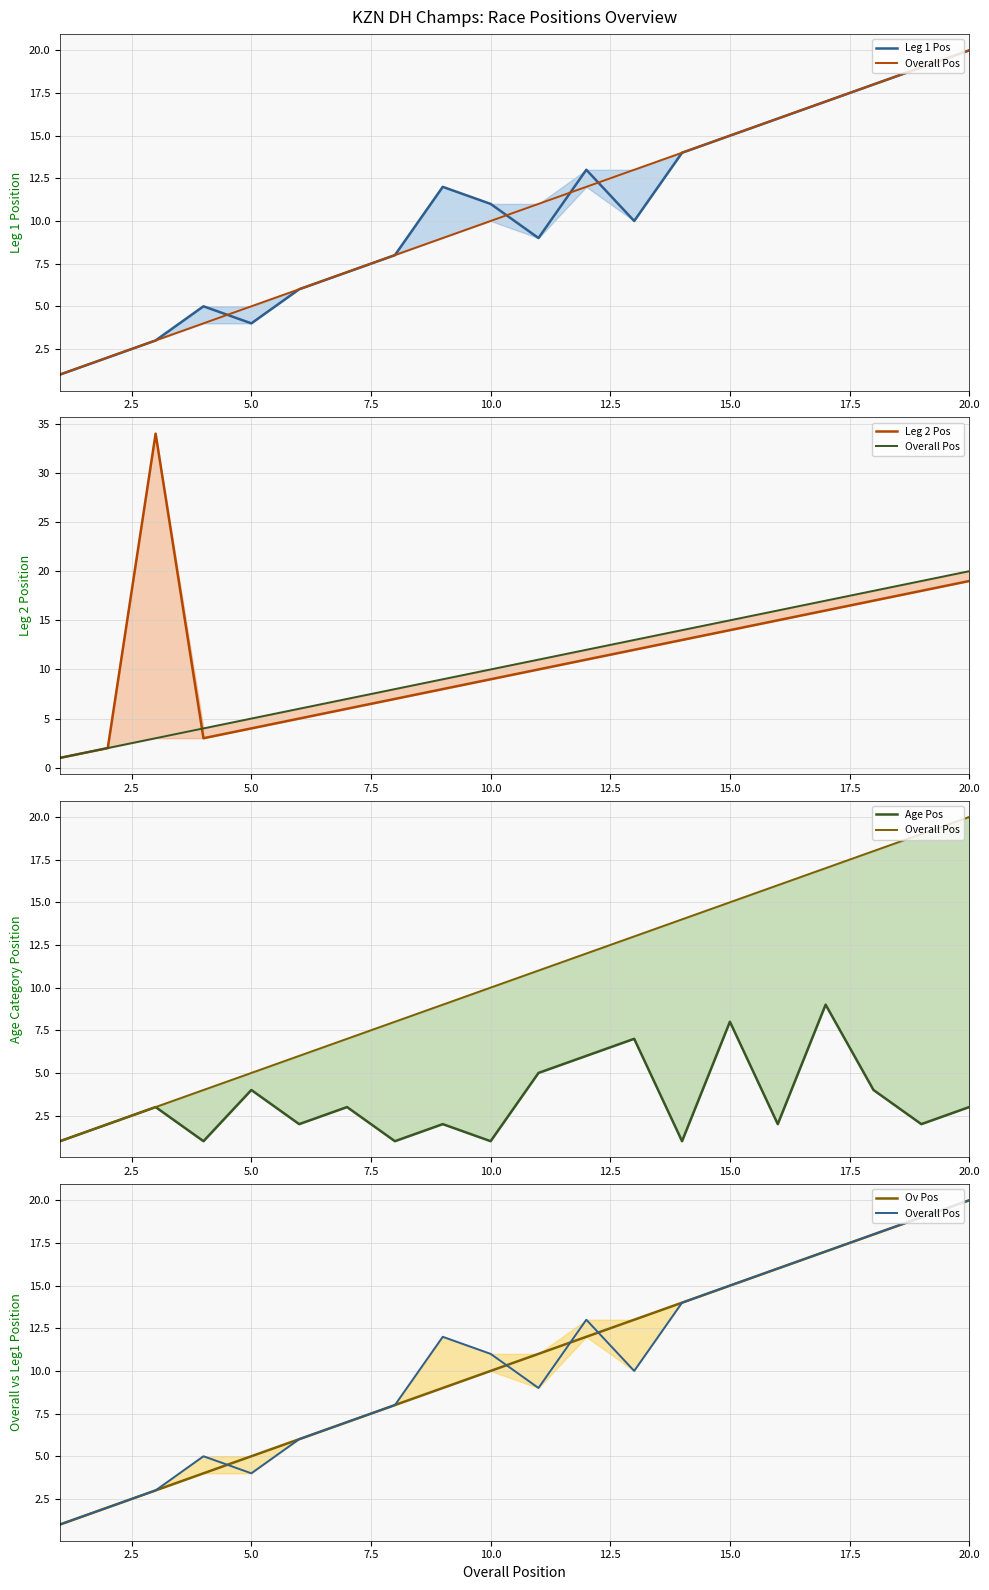

Between 5.0 and 20.0, which is larger?

20.0